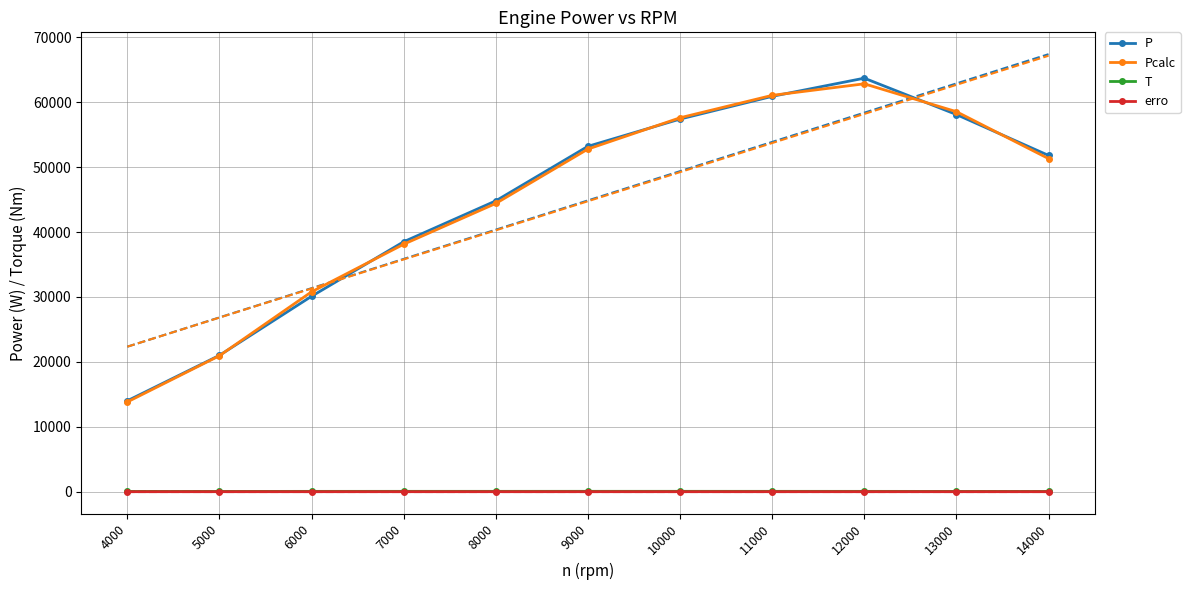

What is the difference between the maximum and minimum values in the Pcalc series?

49008.8